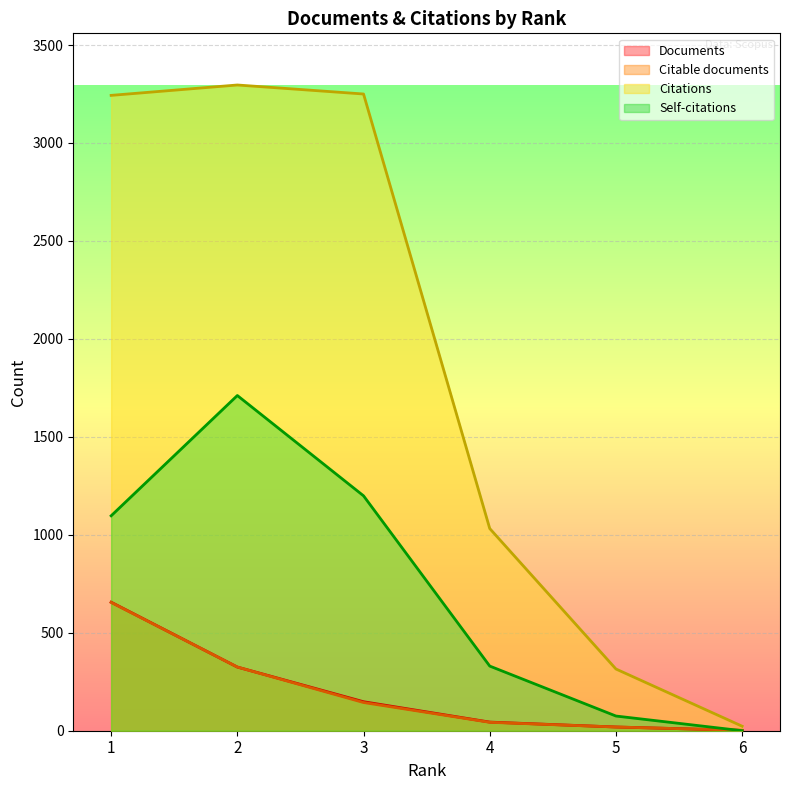

What is the difference between the highest and lowest values at 5?

296